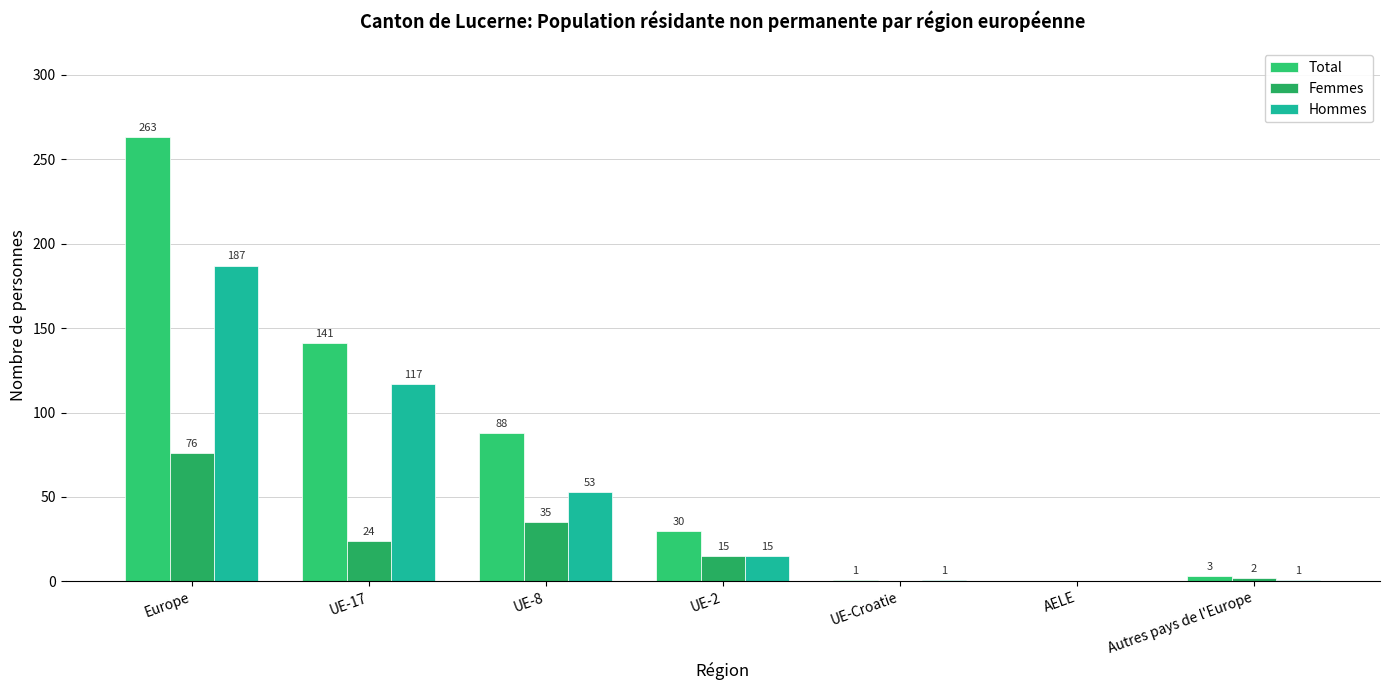

At which label does Total reach its peak?

Europe